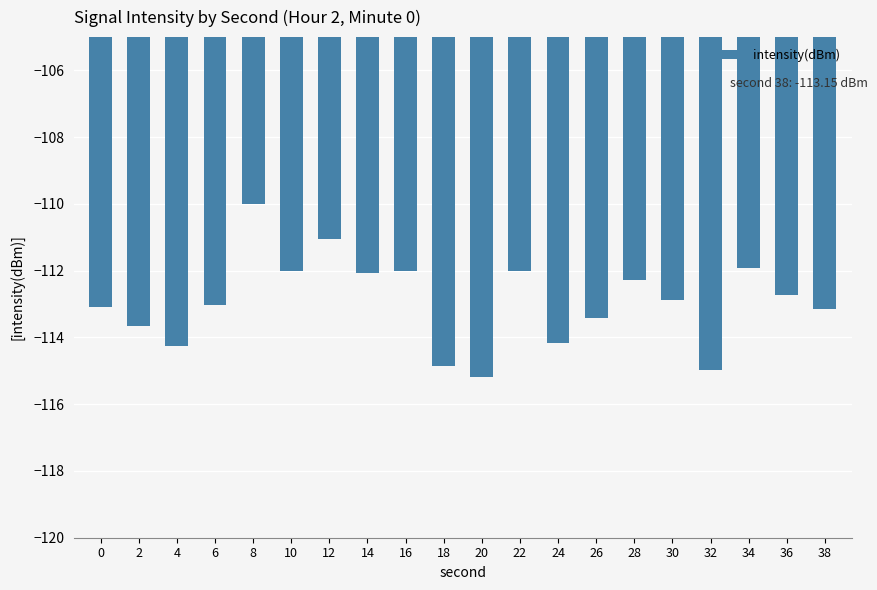

How many distinct data groups are displayed?

1